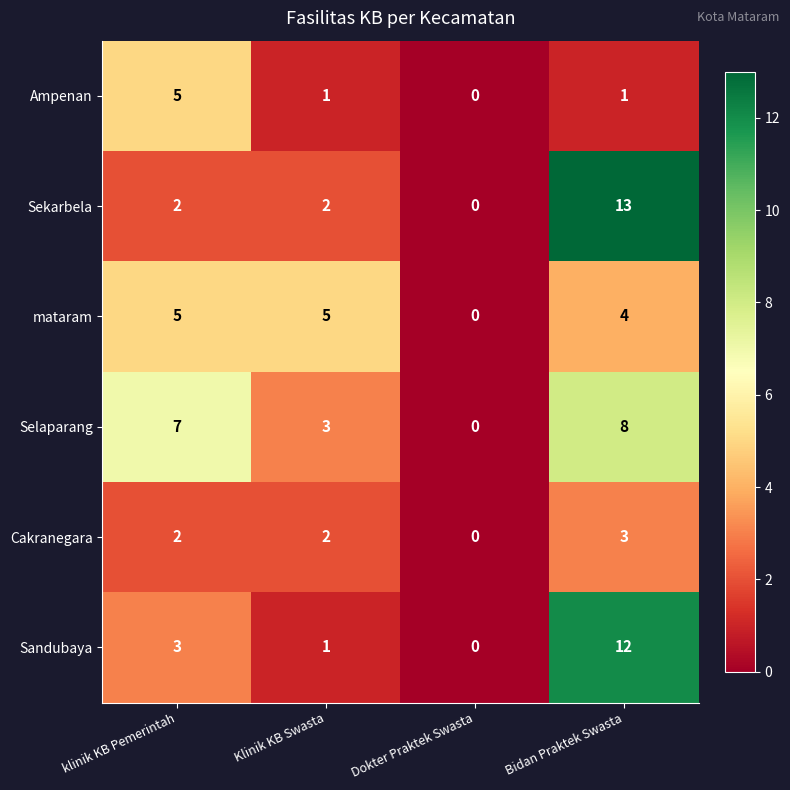

What is the sum of all Sandubaya values?

16